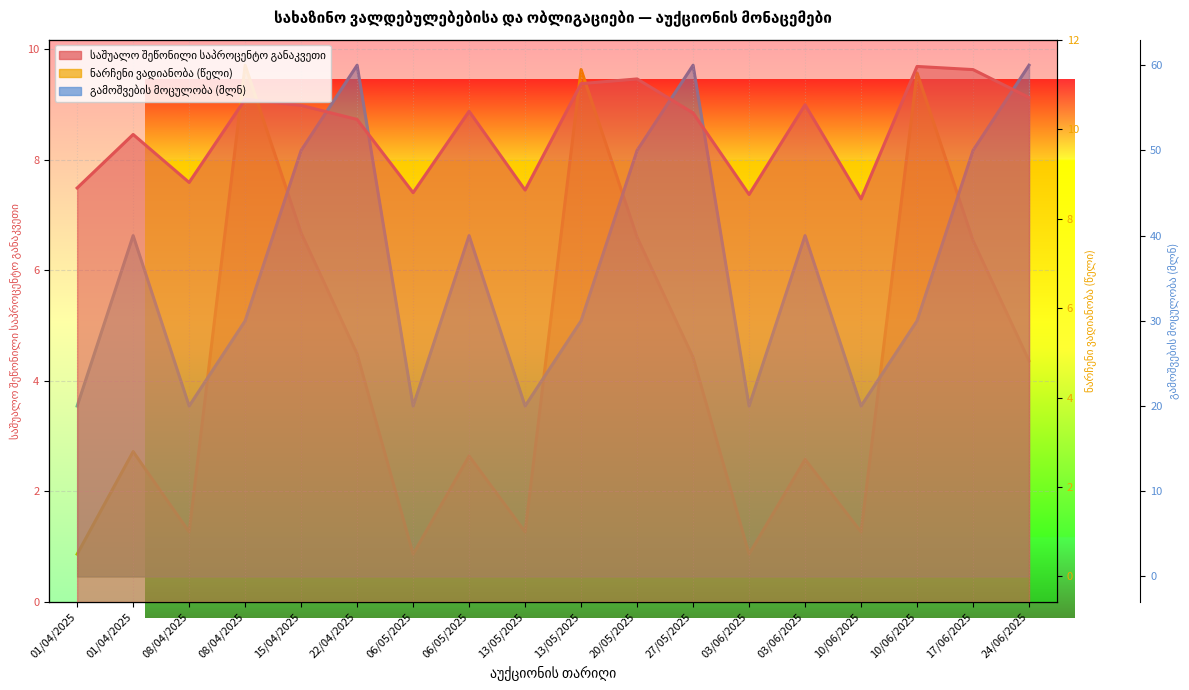

How many values in the გამოშვების მოცულობა (მლნ) series exceed 40?

6